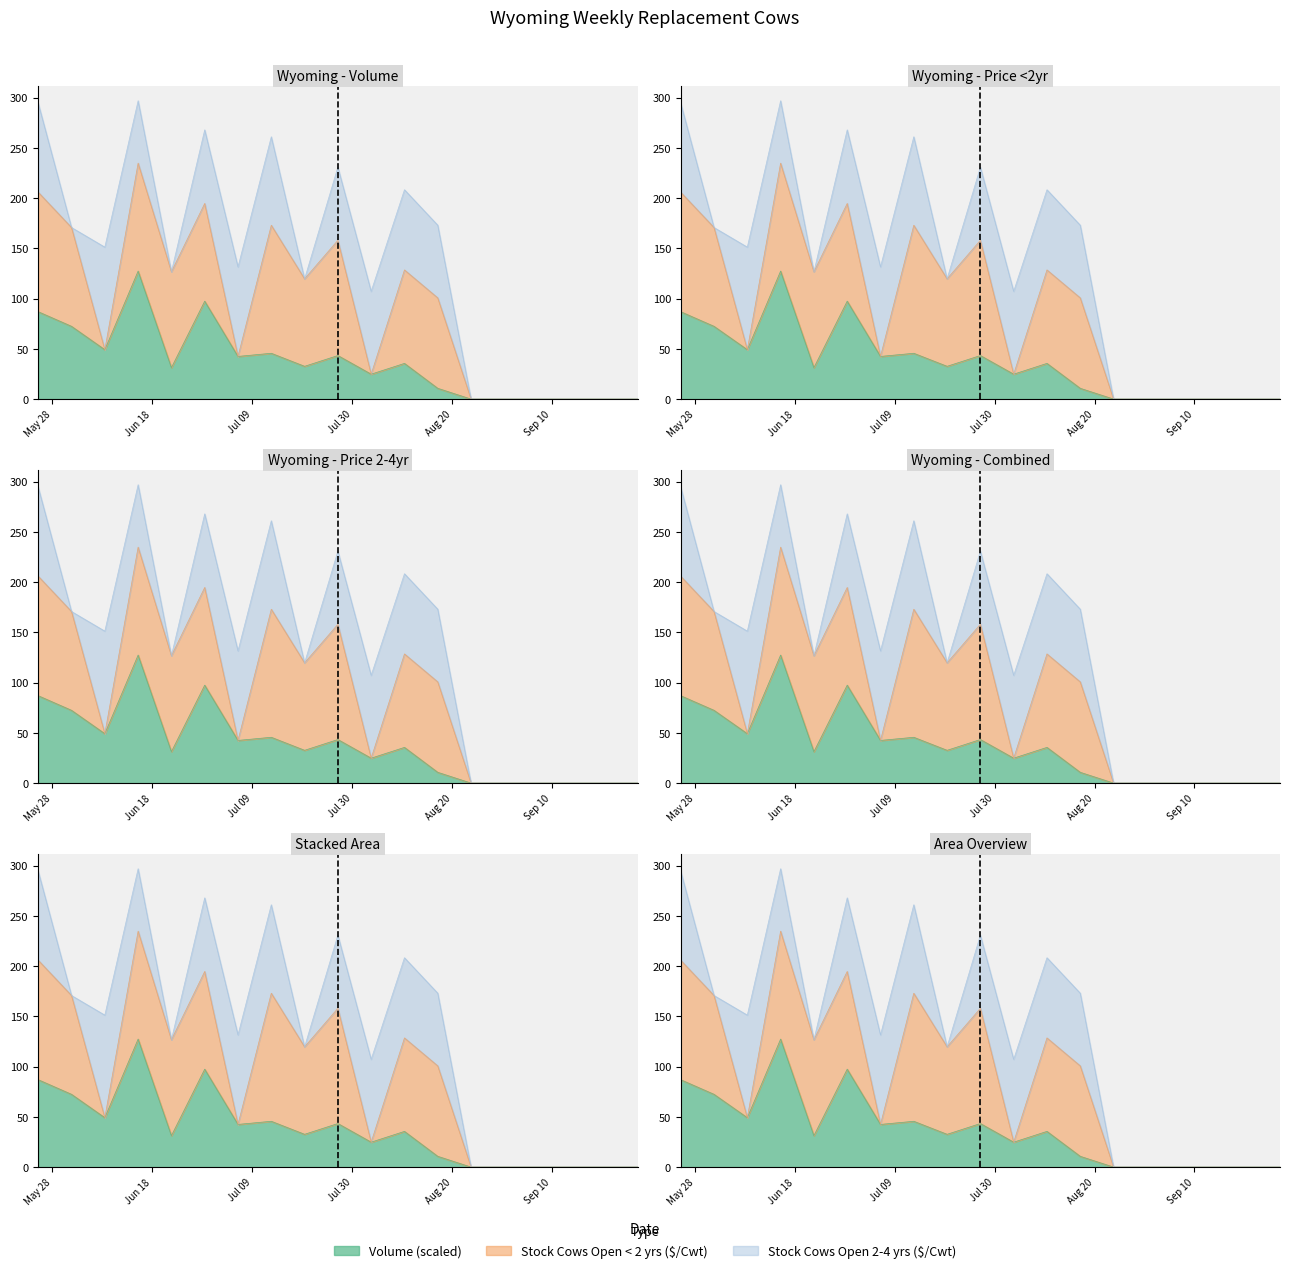

What is the label of the 7th point from the right?

2019-08-17